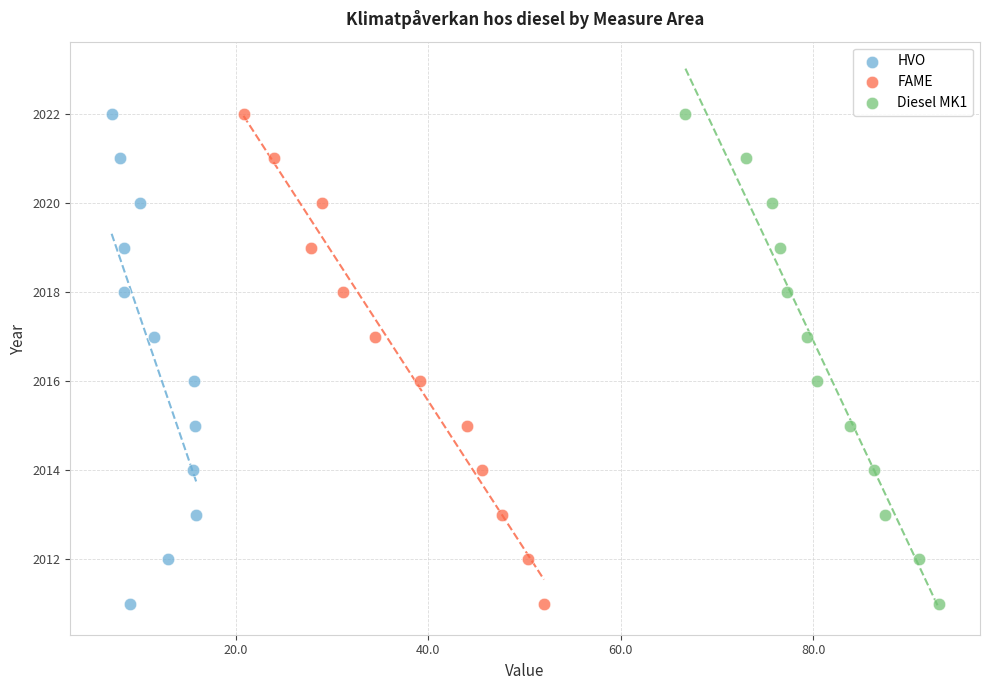

What are all the series names shown in the legend?

HVO, FAME, Diesel MK1